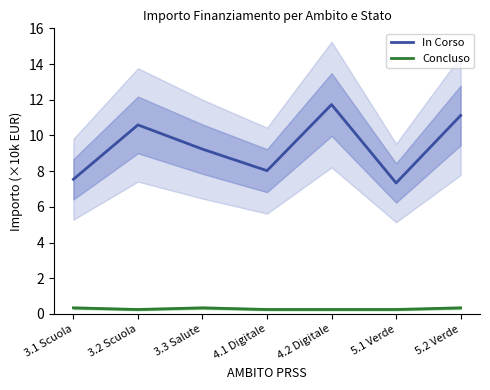

Reading left to right, what are all the values shown in this chart?

In Corso: 3.1 Scuola=7.5	3.2 Scuola=10.6	3.3 Salute=9.2	4.1 Digitale=8.0	4.2 Digitale=11.7	5.1 Verde=7.3	5.2 Verde=11.1
Concluso: 3.1 Scuola=0.3	3.2 Scuola=0.2	3.3 Salute=0.3	4.1 Digitale=0.2	4.2 Digitale=0.2	5.1 Verde=0.2	5.2 Verde=0.3